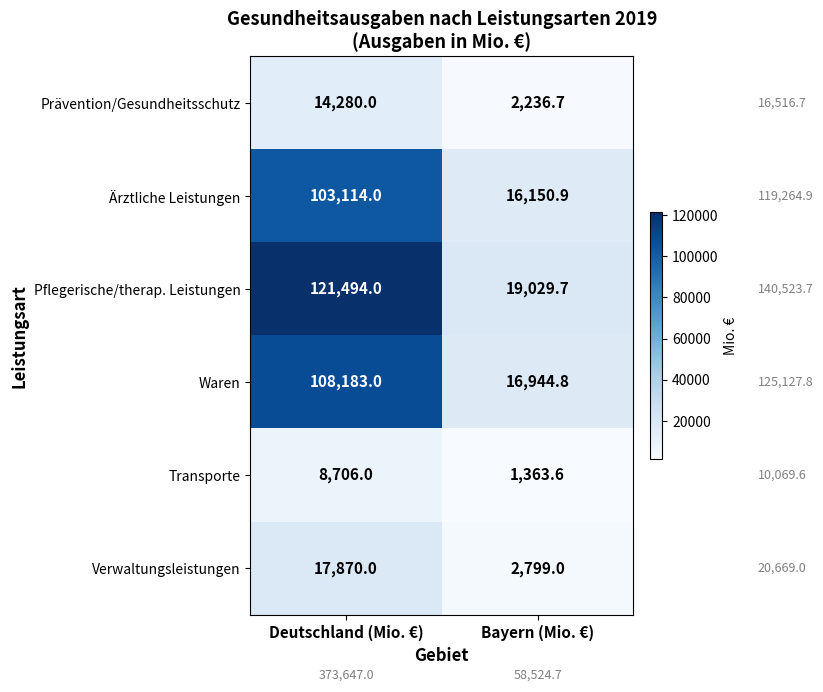

True or false: Transporte has a value of 357.7 at Bayern (Mio. €).

False